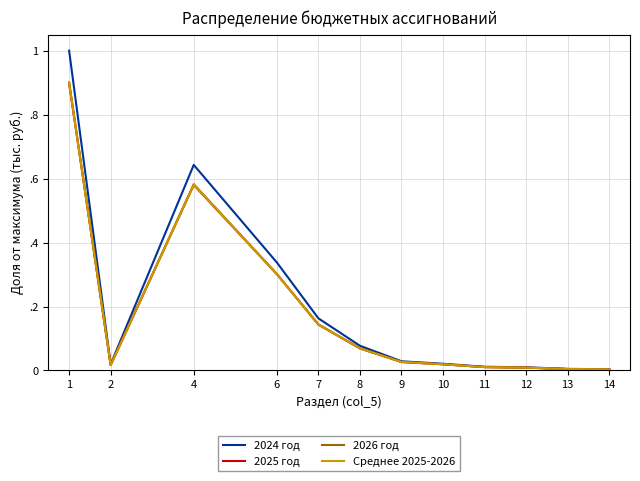

What is the sum of all 2024 год values?

2.3